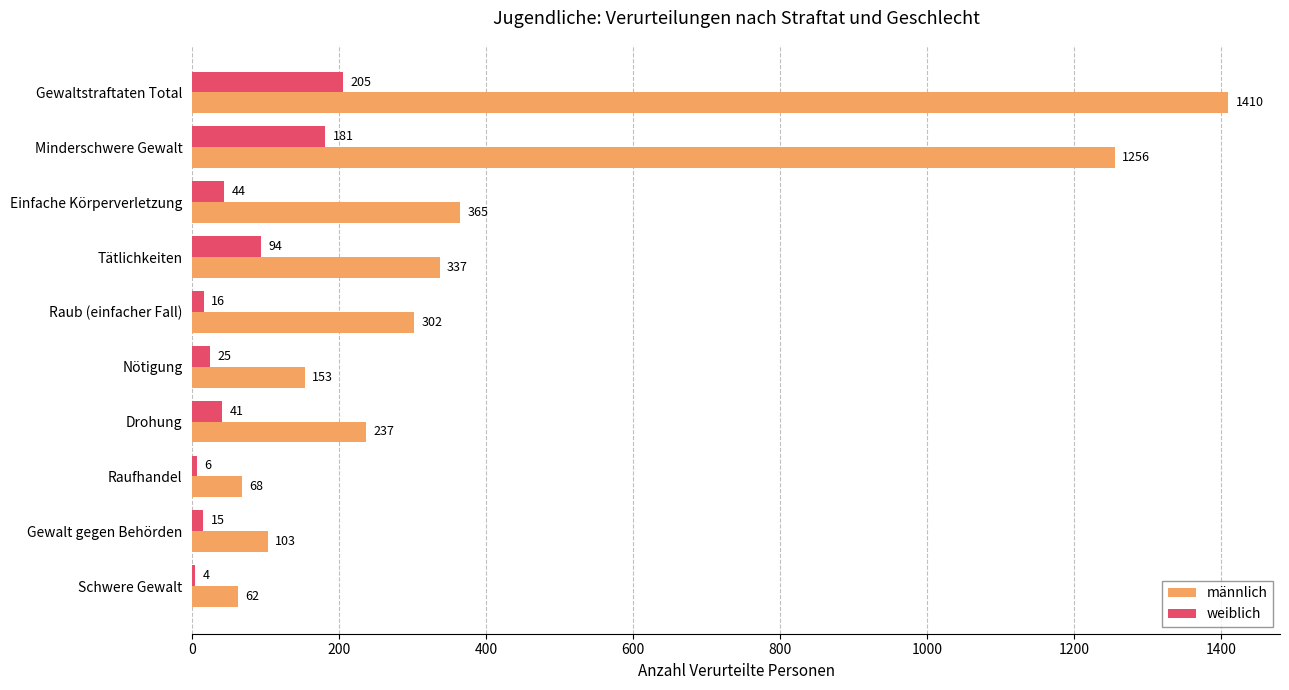

Which series has the widest spread of values?

männlich